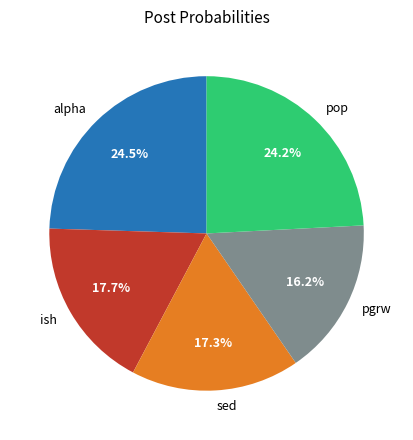

What is the smallest slice in the pie chart?

pgrw